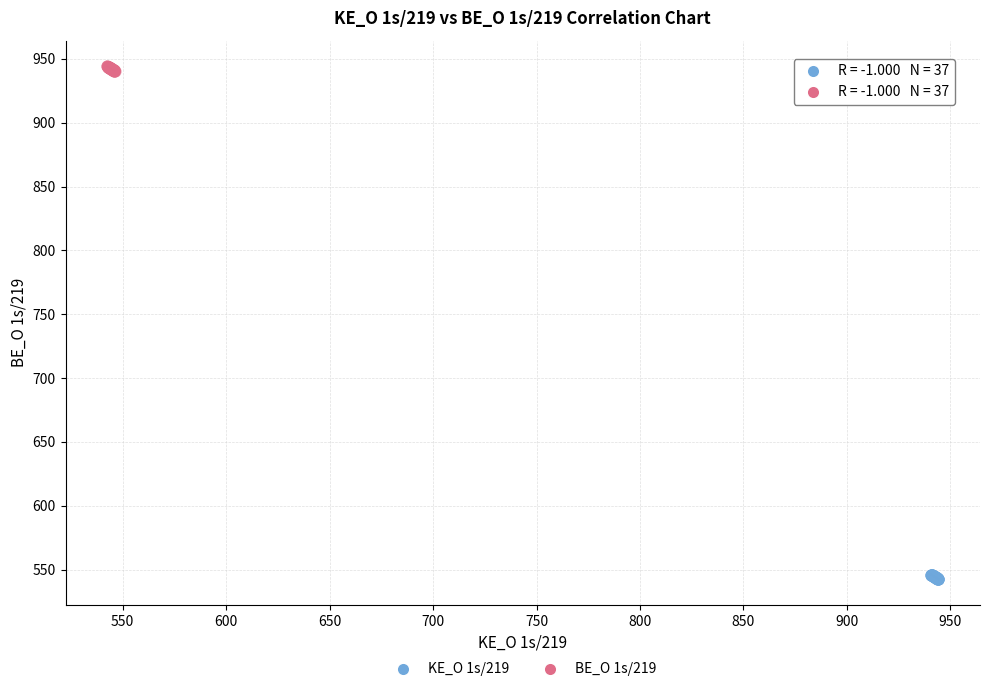

Which series contains the lowest Y value?

KE_O 1s/219